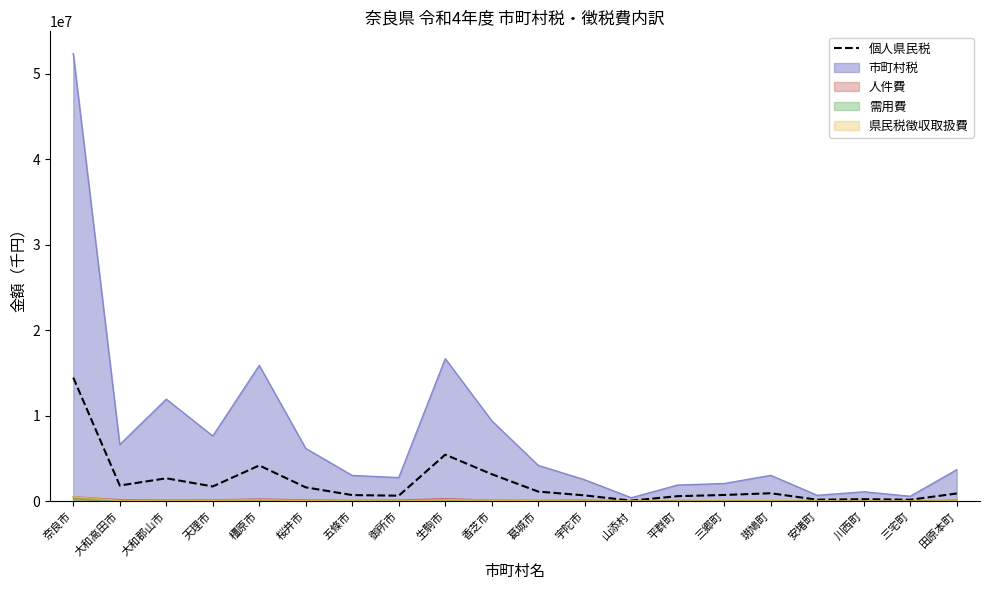

Between 香芝市 and 橿原市, which is larger?

橿原市